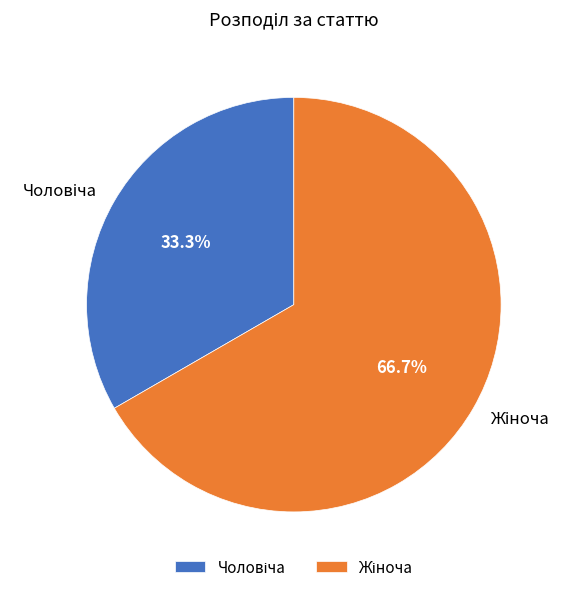

Is there a majority slice in this chart?

Yes